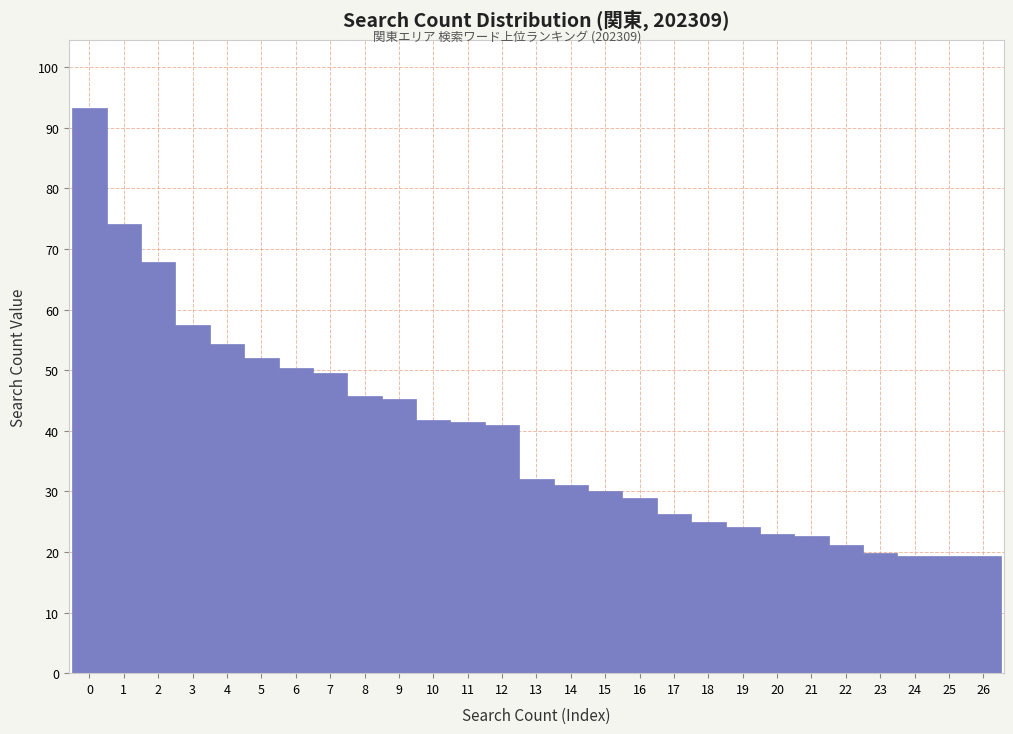

Reading left to right, list every bar in this chart as the range it spans on the x-axis followed by its height. The values are not printed on the chart, so give them approximately, as read against the axis.

-0.5 to 0.5: 93
0.5 to 1.5: 74
1.5 to 2.5: 68
2.5 to 3.5: 58
3.5 to 4.5: 54
4.5 to 5.5: 52
5.5 to 6.5: 50
6.5 to 7.5: 50
7.5 to 8.5: 46
8.5 to 9.5: 45
9.5 to 10.5: 42
10.5 to 11.5: 41
11.5 to 12.5: 41
12.5 to 13.5: 32
13.5 to 14.5: 31
14.5 to 15.5: 30
15.5 to 16.5: 29
16.5 to 17.5: 26
17.5 to 18.5: 25
18.5 to 19.5: 24
19.5 to 20.5: 23
20.5 to 21.5: 23
21.5 to 22.5: 21
22.5 to 23.5: 20
23.5 to 24.5: 19
24.5 to 25.5: 19
25.5 to 26.5: 19